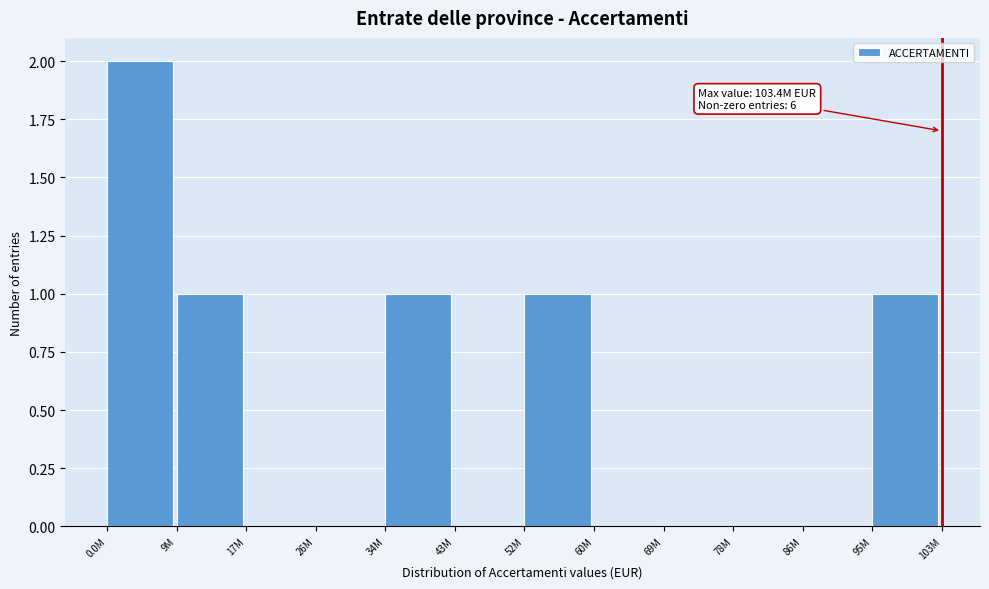

Reading right to left, list all the values displayed in this chart.

95M=1	86M=0	78M=0	69M=0	60M=0	52M=1	43M=0	34M=1	26M=0	17M=0	9M=1	0.0M=2